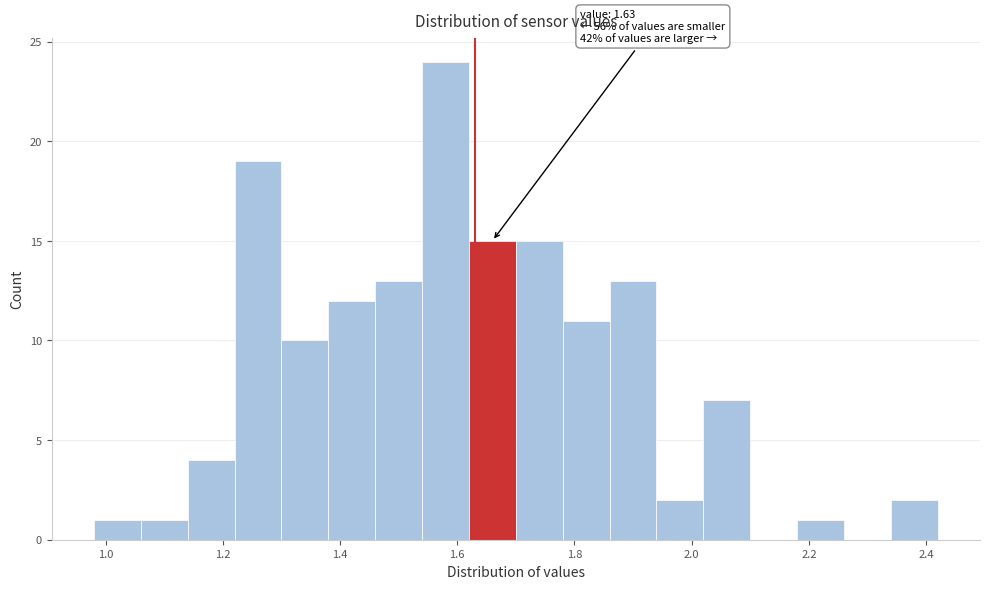

Over which range of the x-axis is the bar tallest?

1.54 to 1.62